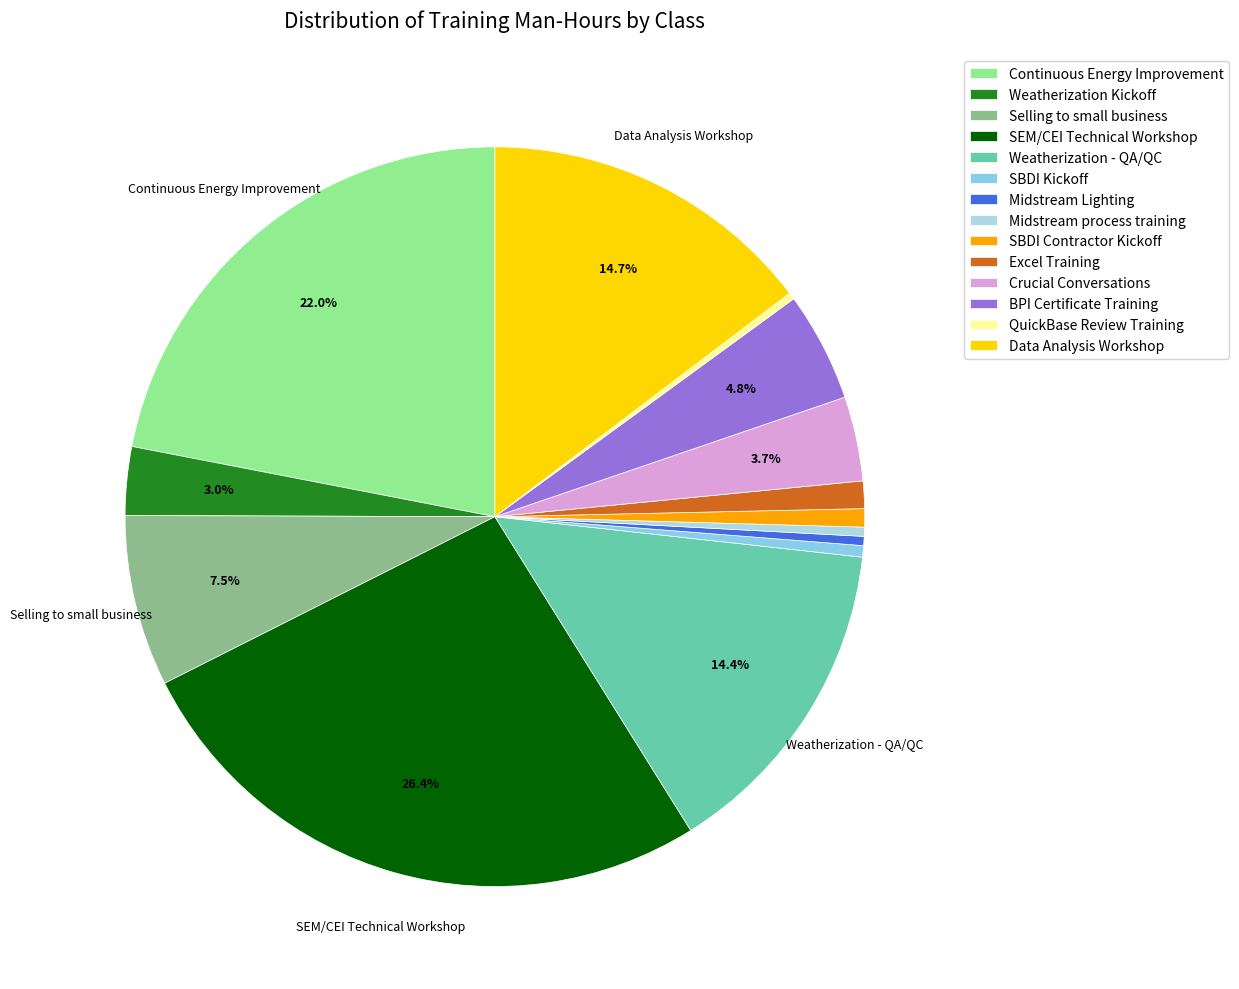

Is there any slice that represents more than half of the pie?

No